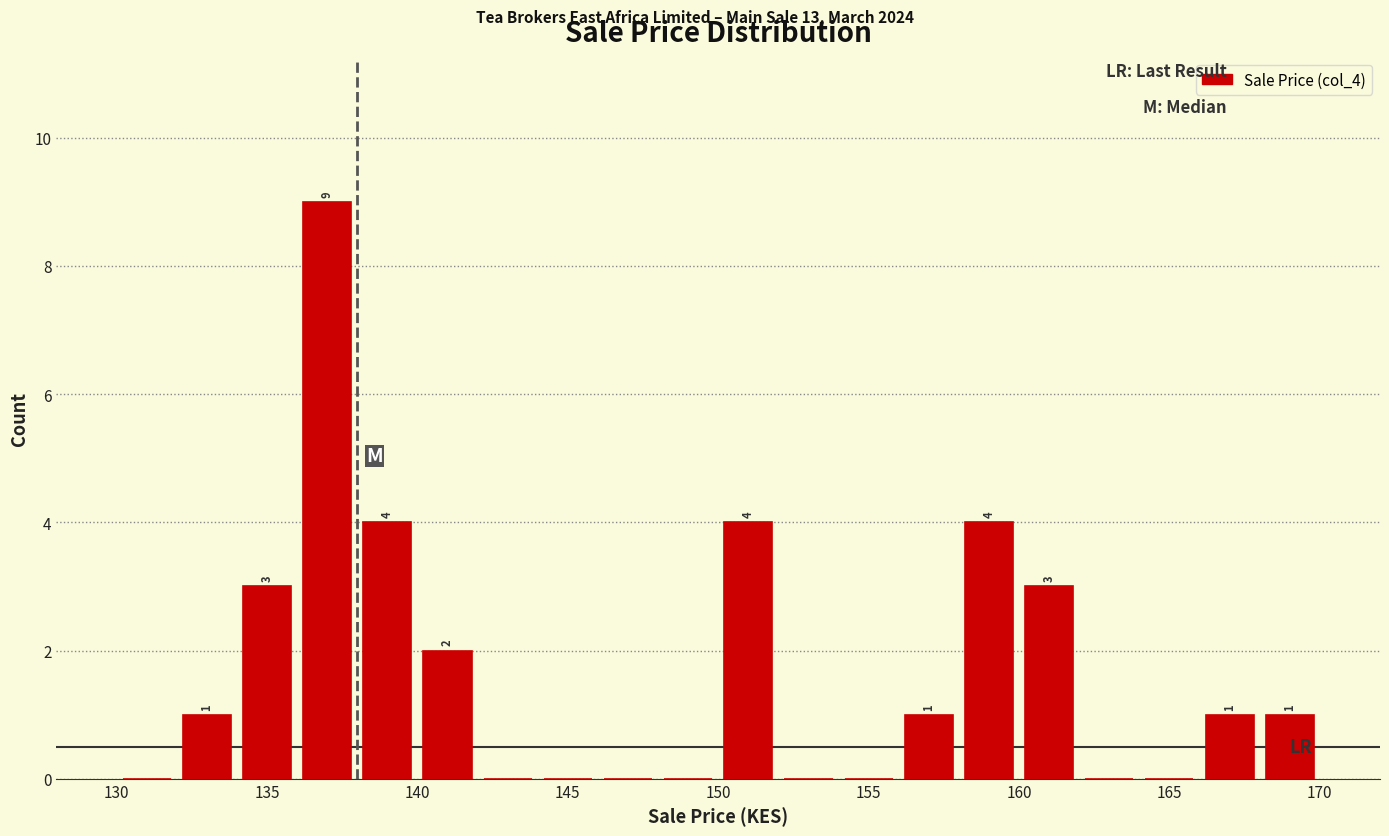

Which range on the x-axis has the tallest bar?

136 to 138